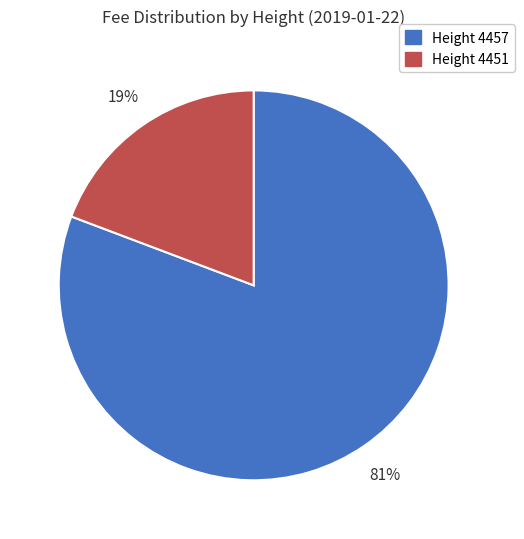

Rank the categories by value from lowest to highest.

Height 4451, Height 4457